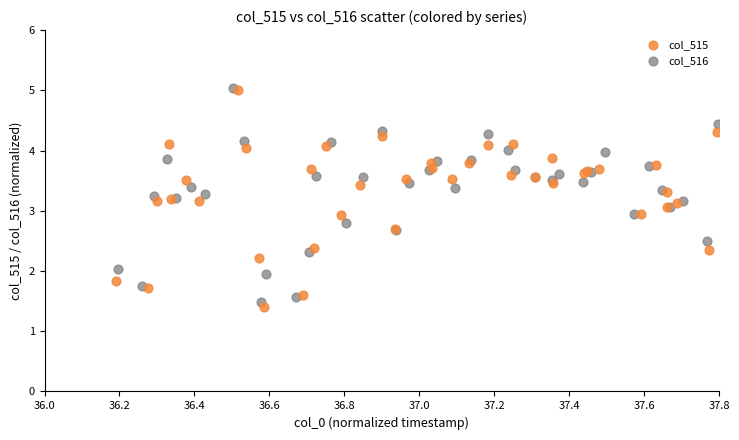

What are all the series names shown in the legend?

col_515, col_516